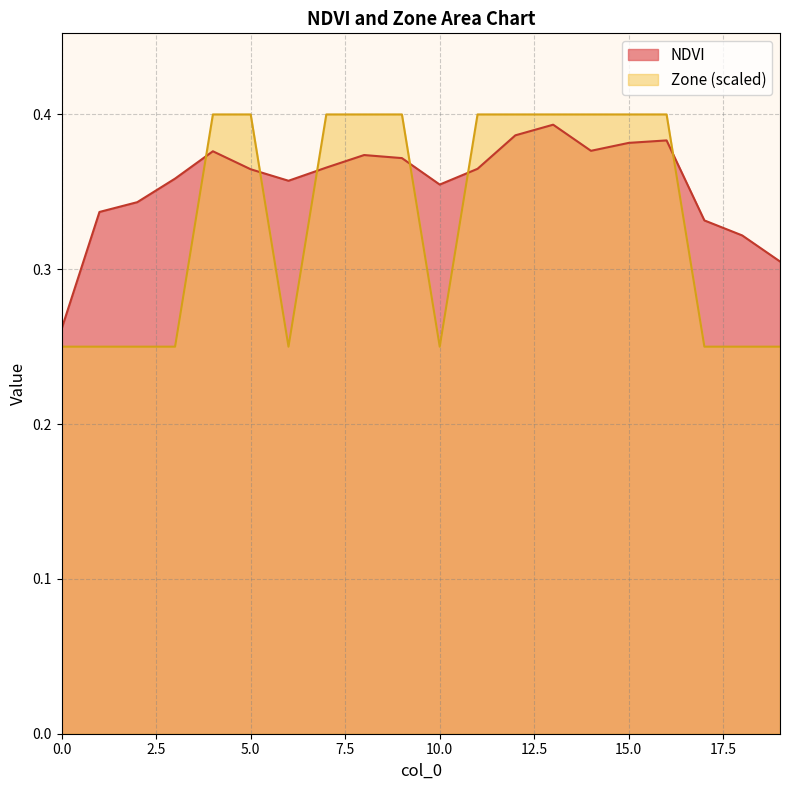

Between 13 and 4, which is larger?

13